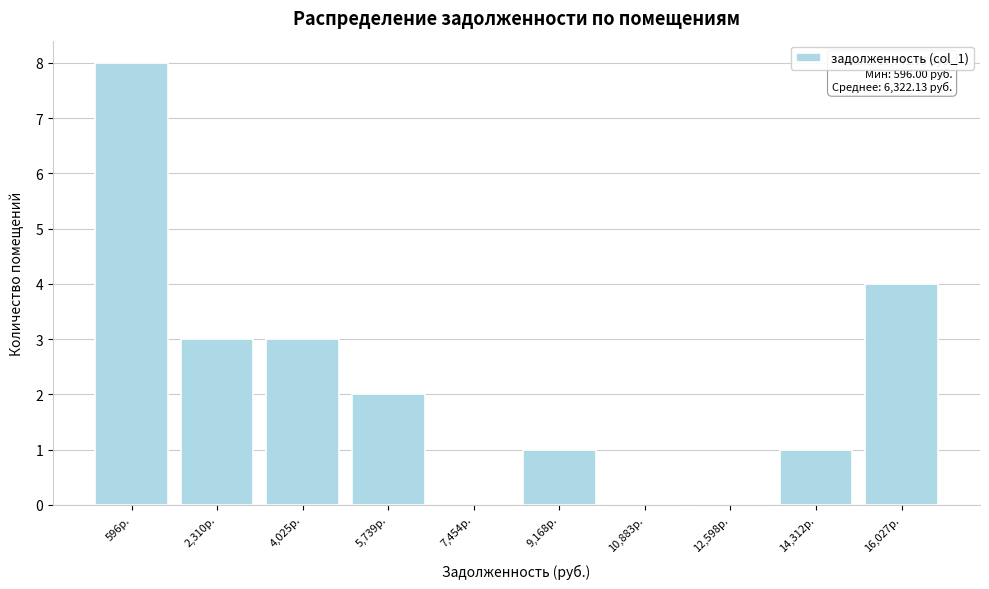

Reading left to right, what are all the values shown in this chart?

596р.=8	2,310р.=3	4,025р.=3	5,739р.=2	7,454р.=0	9,168р.=1	10,883р.=0	12,598р.=0	14,312р.=1	16,027р.=4